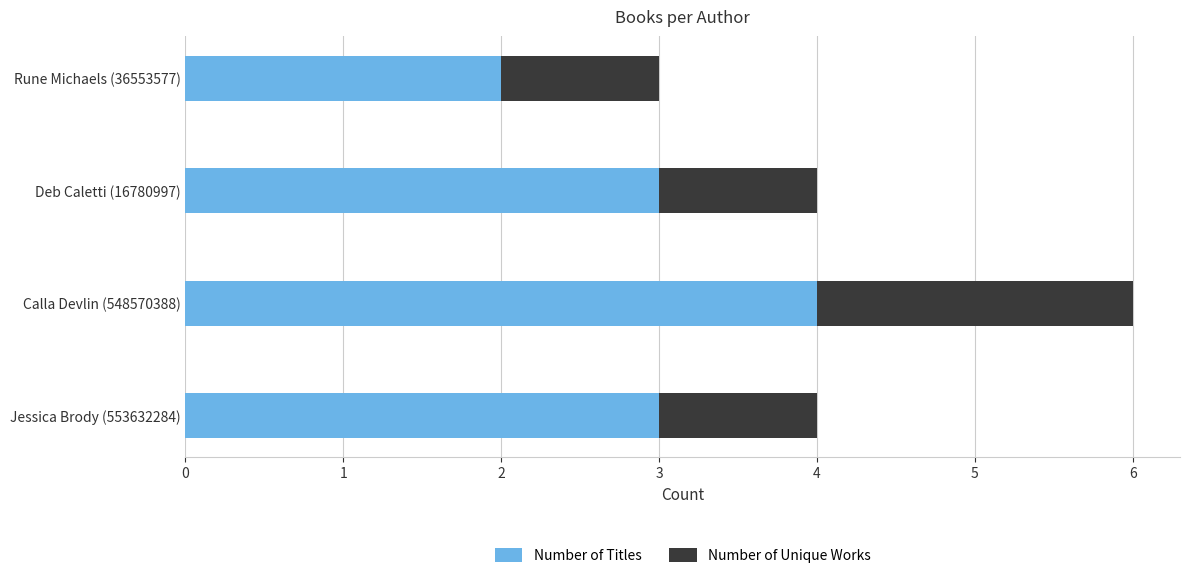

At which label does Number of Titles reach its minimum?

Rune Michaels (36553577)